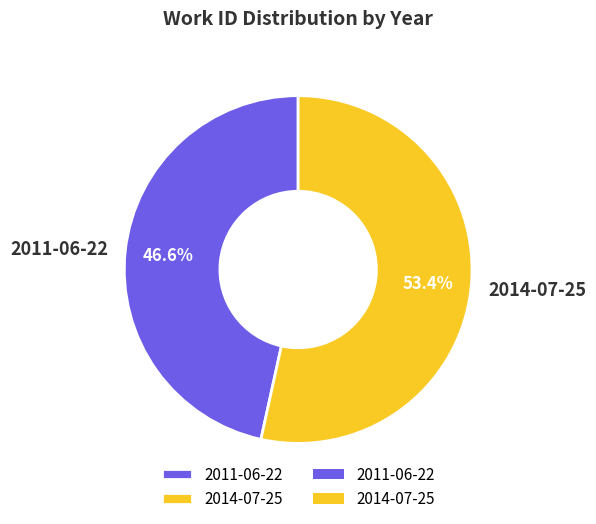

What is the ratio of the value at 2014-07-25 to the value at 2011-06-22?

1.1